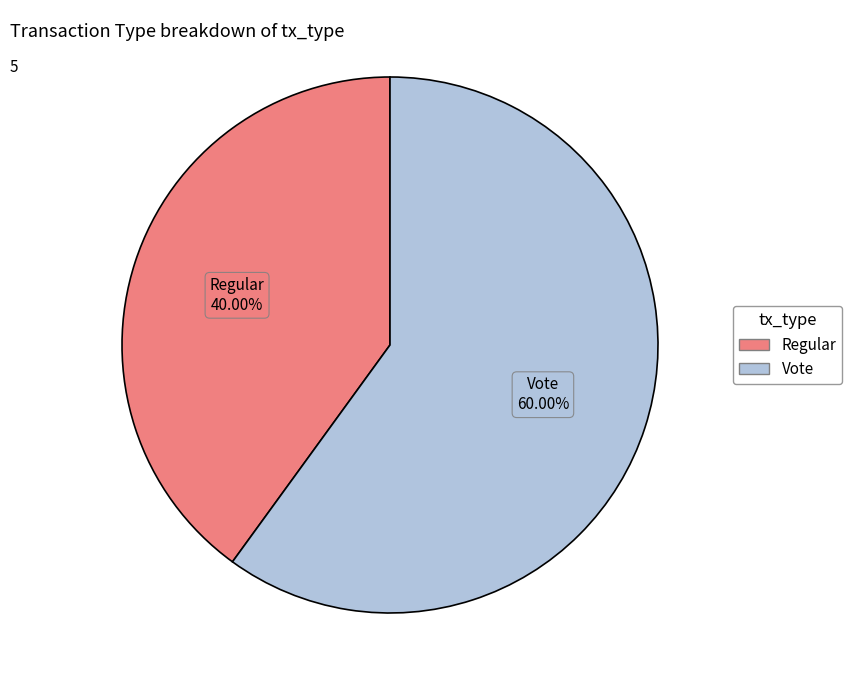

To the nearest percent, what portion does Regular represent?

40%